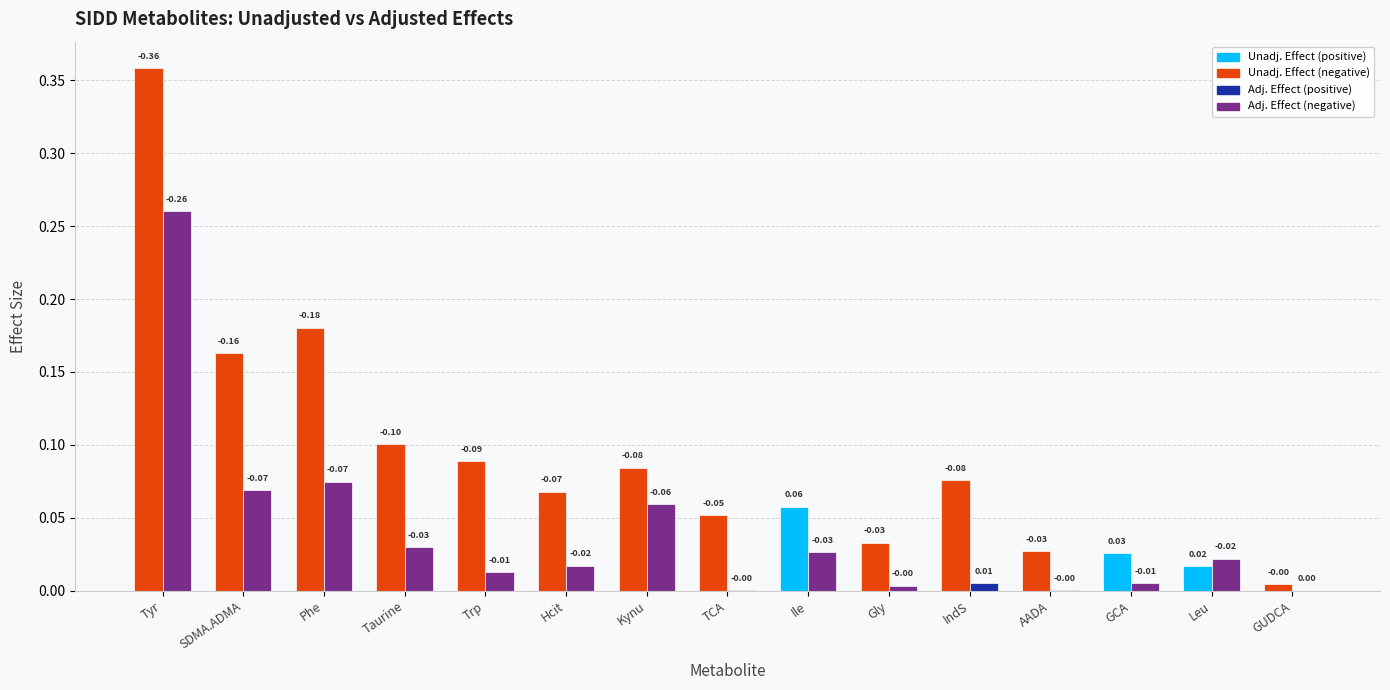

At which category is the sum across all series the highest?

Tyr